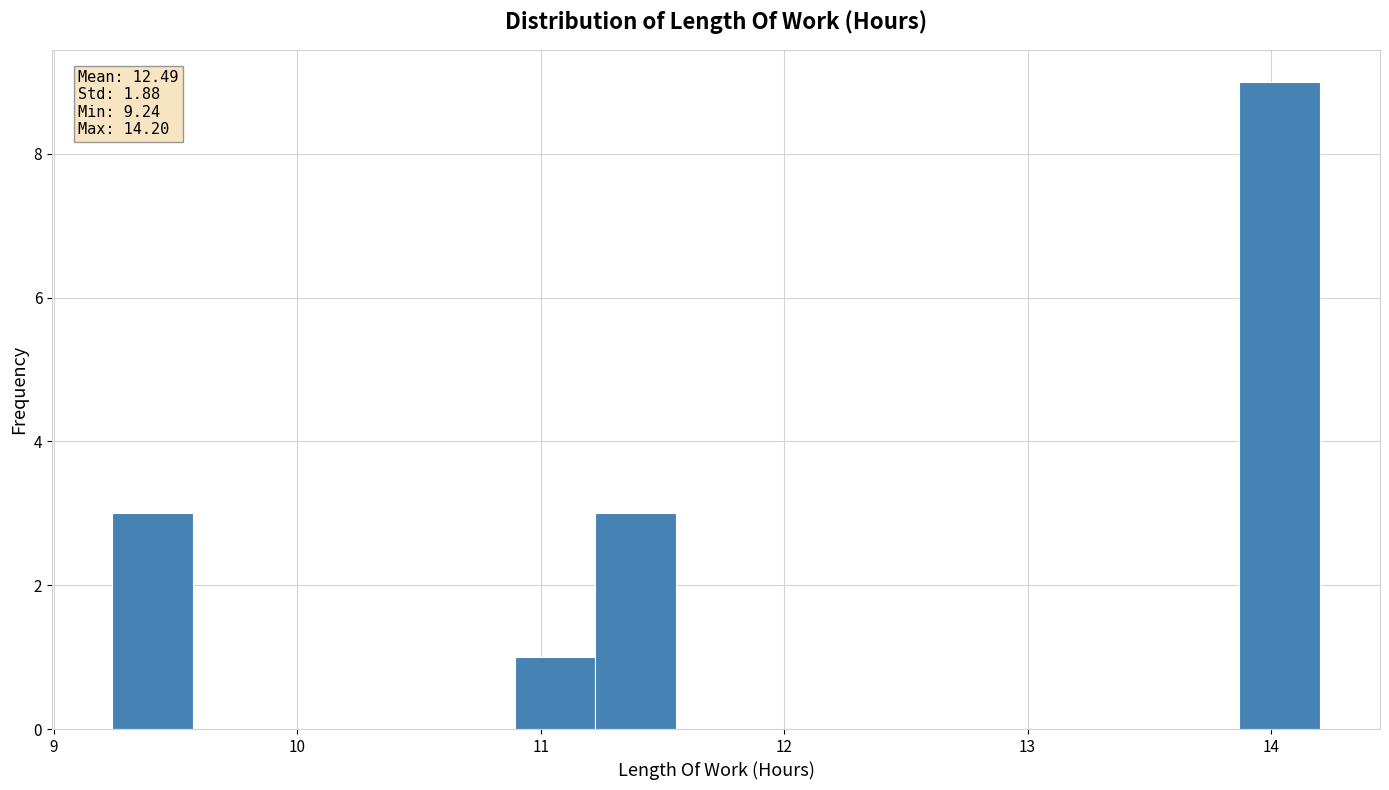

Around what value on the x-axis is the tallest bar? Give the approximate position of its centre, as read against the axis.

14.0